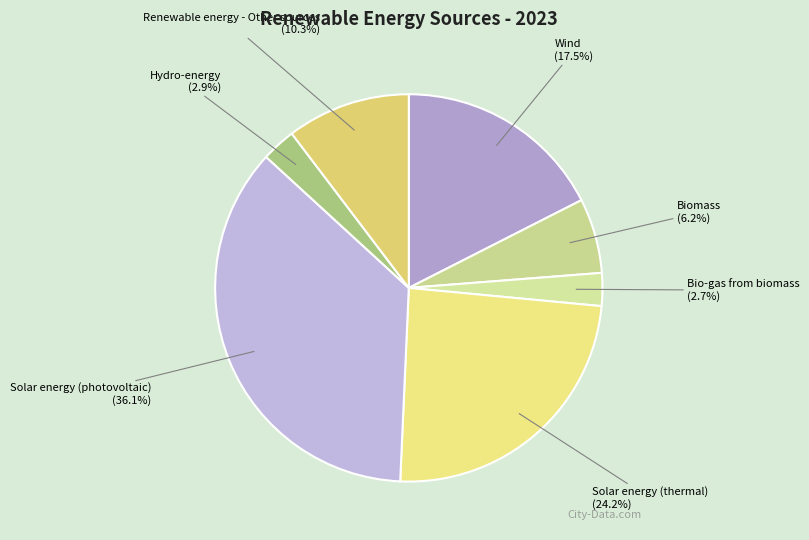

Which category has the biggest portion of the pie?

Solar energy (photovoltaic)